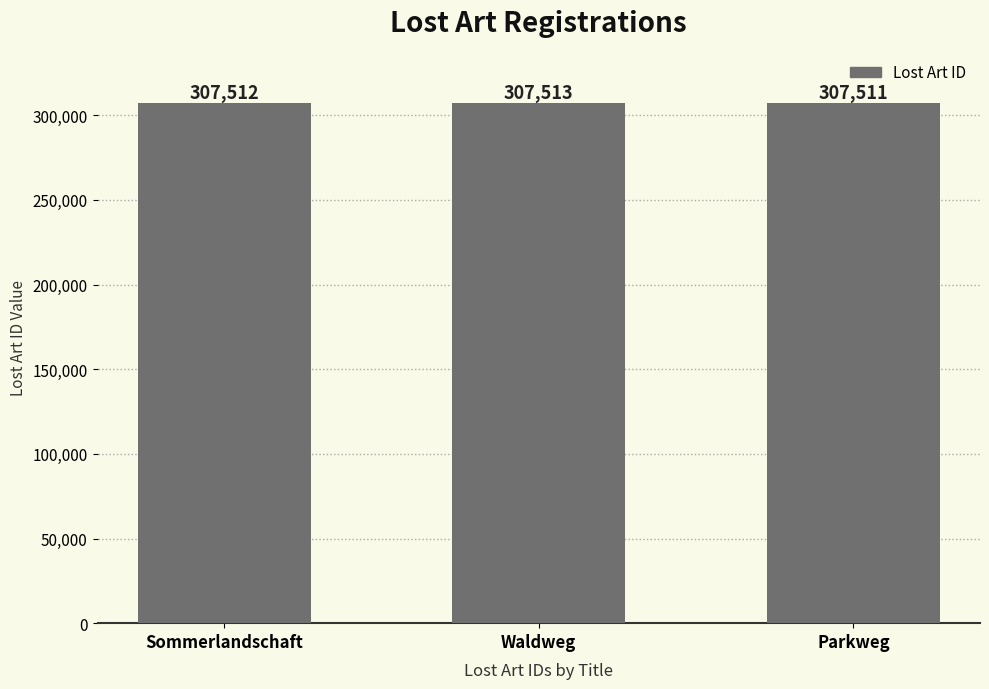

What value does the data have at Waldweg?

307513